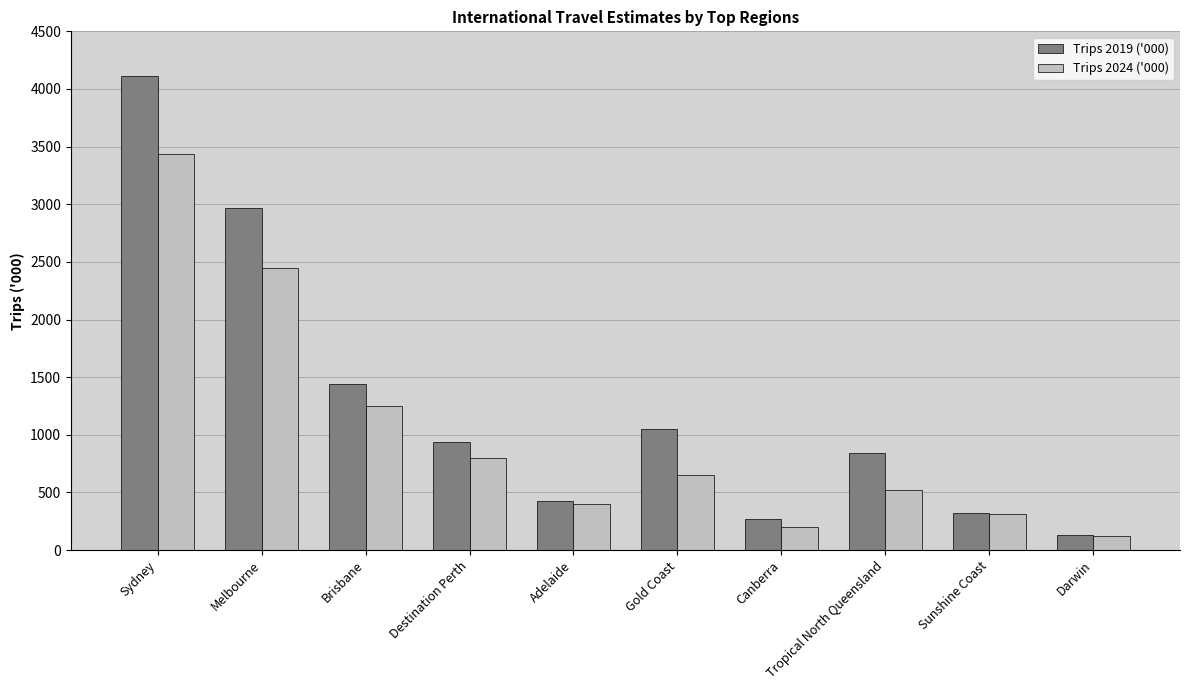

What is the sum of all Trips 2024 ('000) values?

10122.8